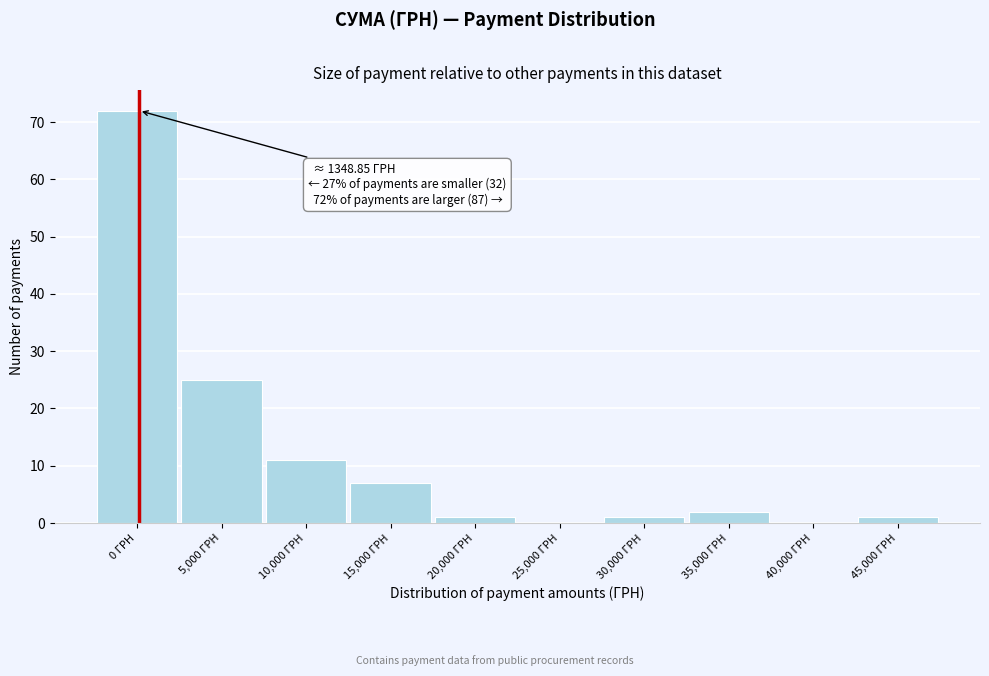

Reading right to left, what are all the values shown in this chart?

45,000 ГРН=1	40,000 ГРН=0	35,000 ГРН=2	30,000 ГРН=1	25,000 ГРН=0	20,000 ГРН=1	15,000 ГРН=7	10,000 ГРН=11	5,000 ГРН=25	0 ГРН=72